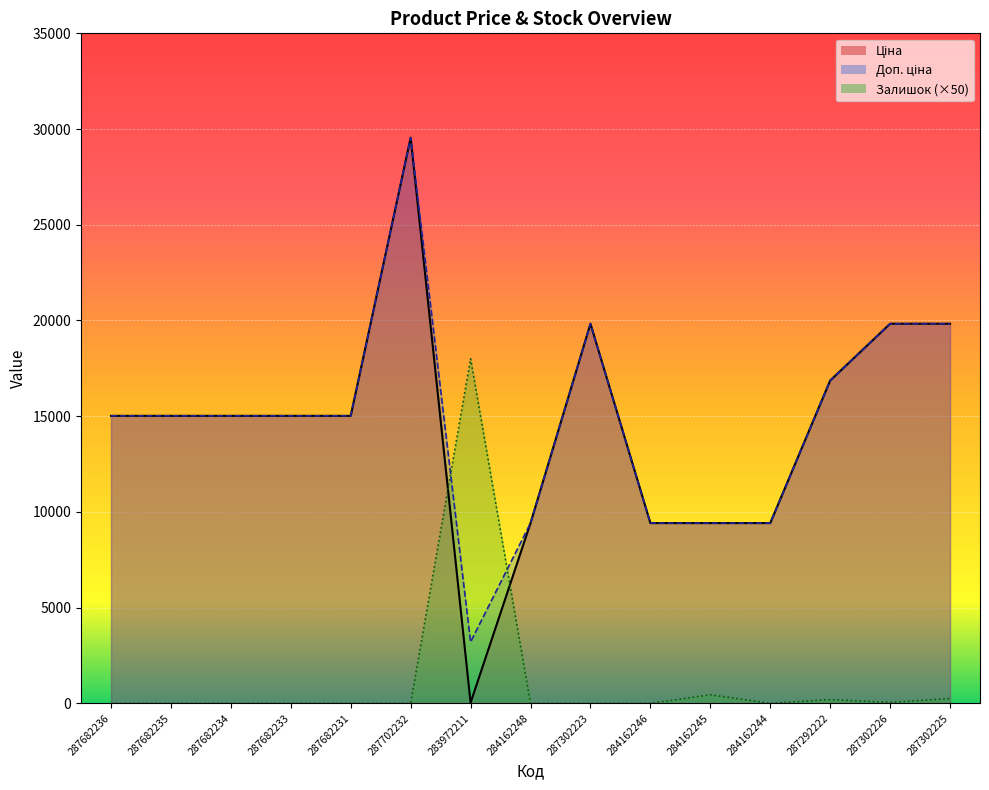

The value of Ціна at 287682236 is 15019.2. True or false?

True